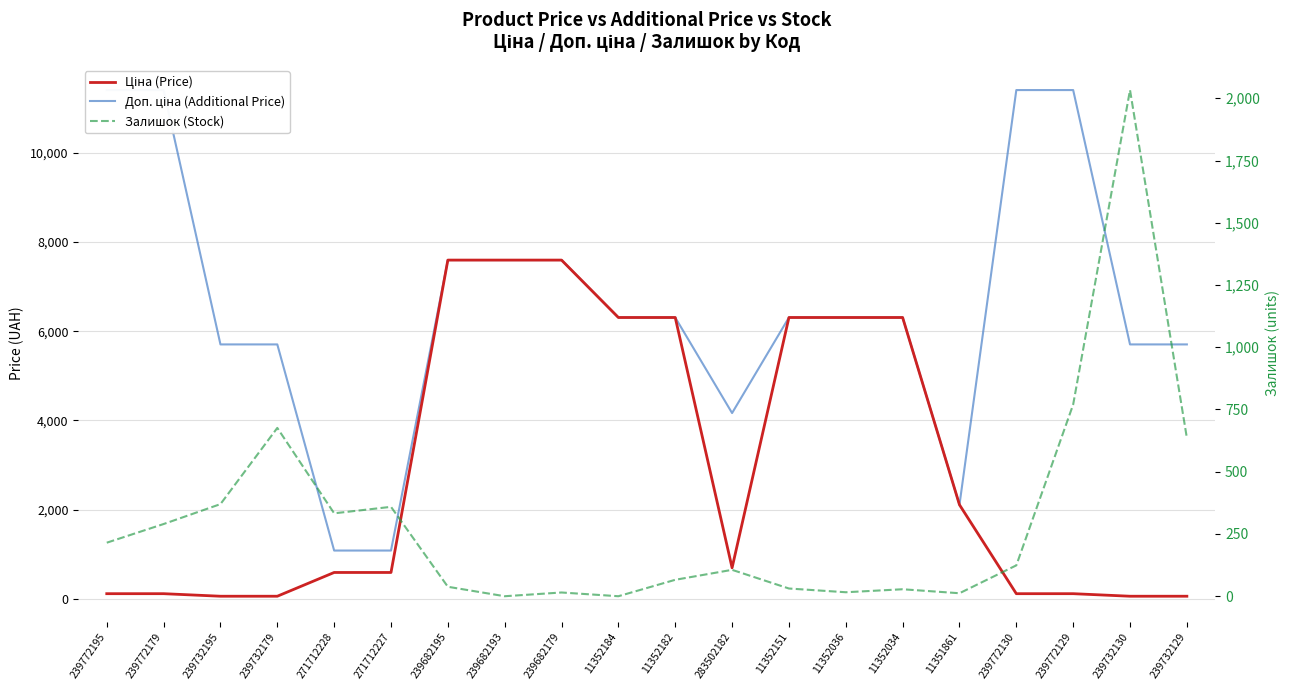

Where does the Залишок (Stock) series first go above 124?

239772195